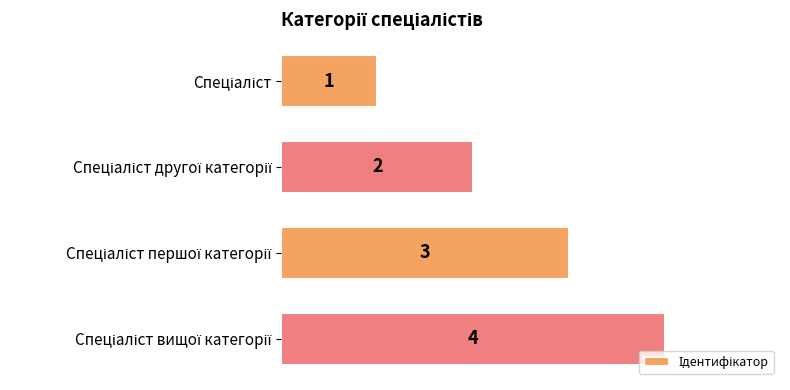

How many data points are less than 3?

2